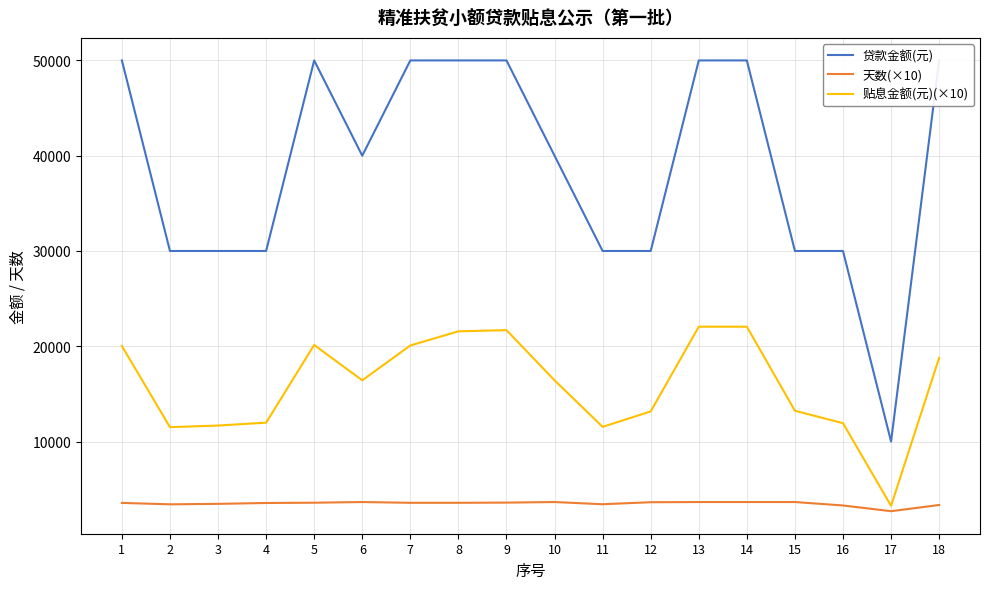

True or false: 天数(×10) has a value of 2206.3 at 5.

False